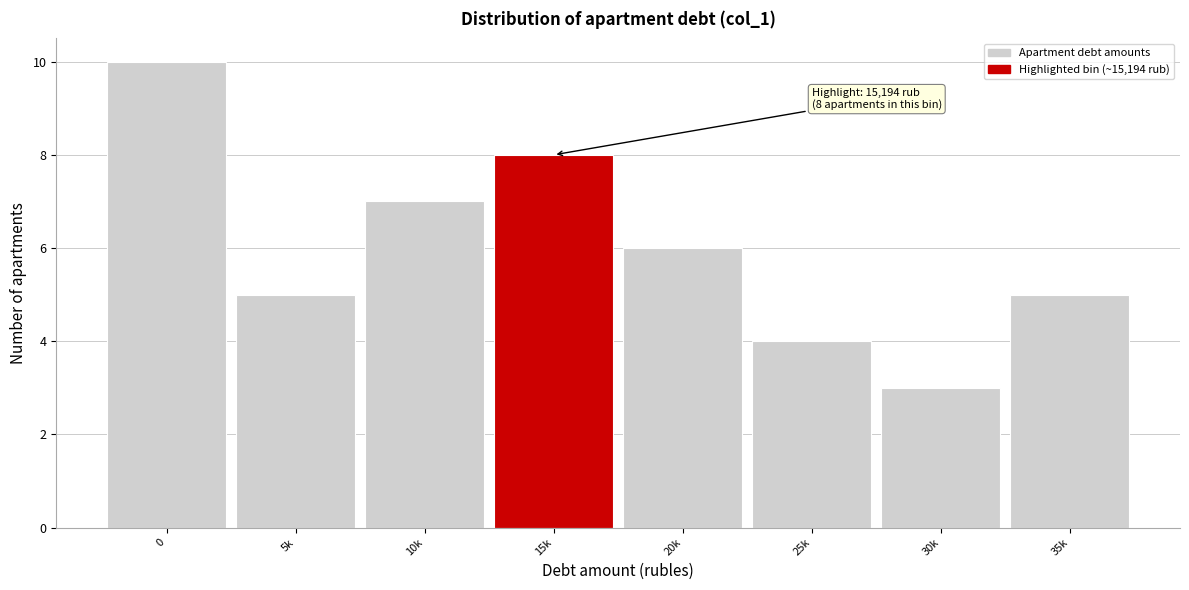

Reading left to right, transcribe all the data shown in this chart.

10	5	7	8	6	4	3	5